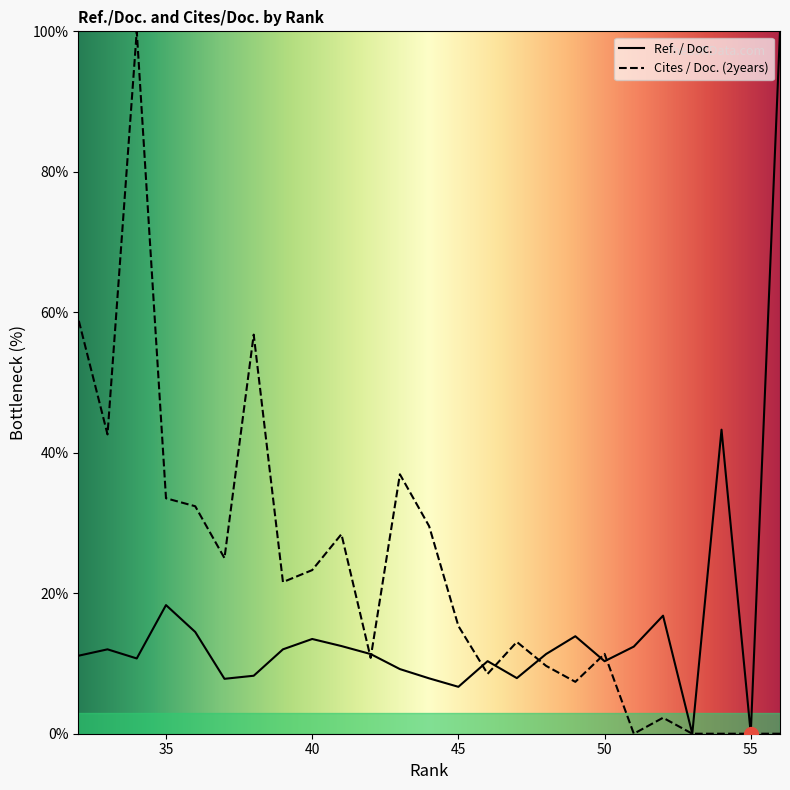

Does the chart have visible grid lines?

No